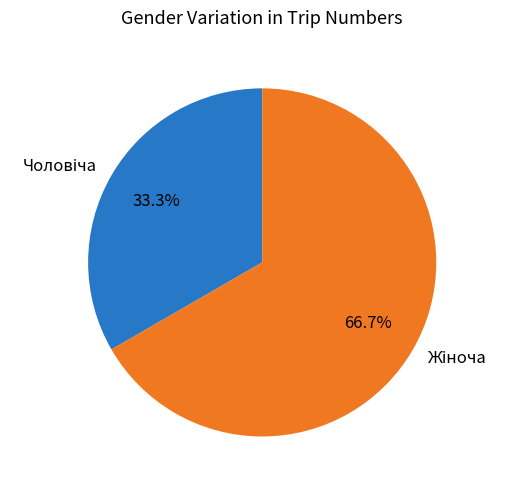

What is the total percentage of Чоловіча and Жіноча?

100.0%